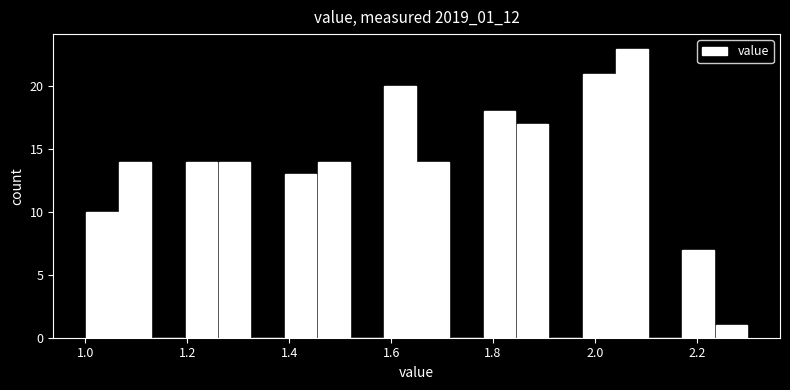

Around what value on the x-axis is the tallest bar? Give the approximate position of its centre, as read against the axis.

2.08